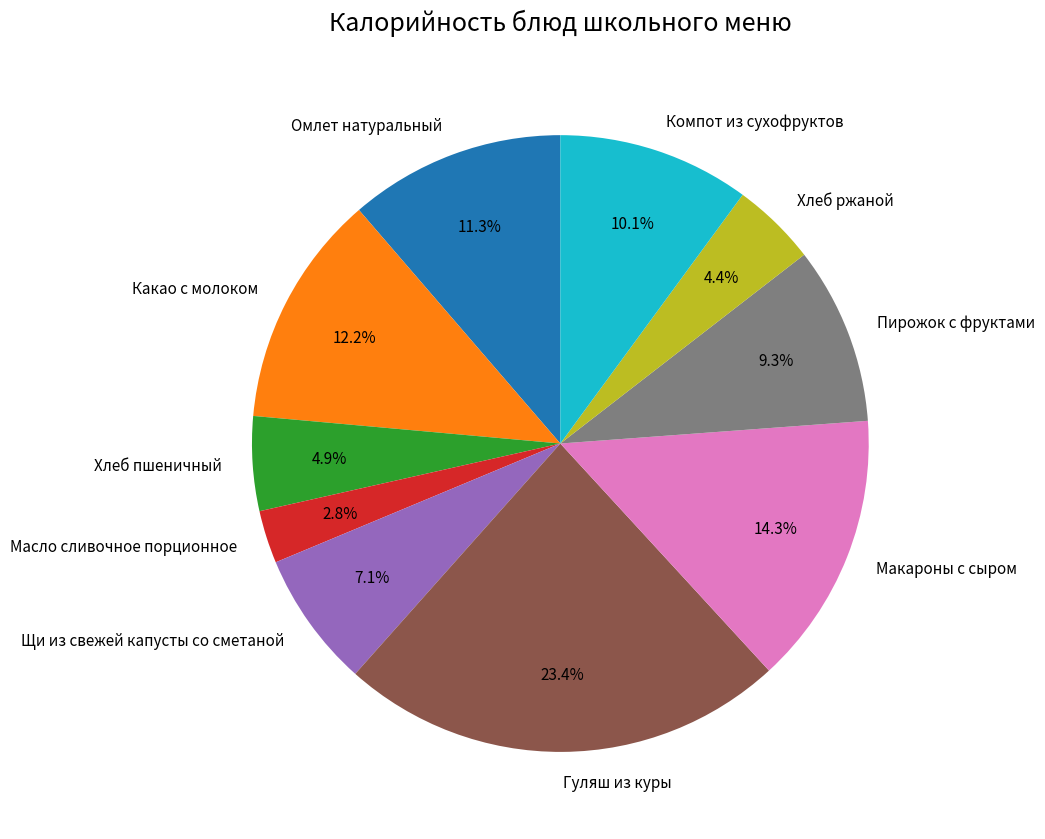

To the nearest percent, what percentage of the pie is Хлеб пшеничный?

5%